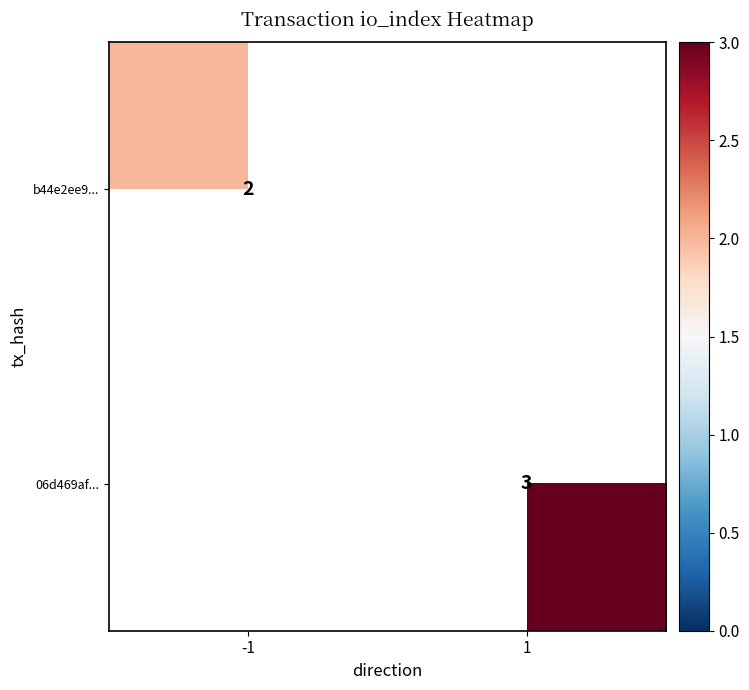

Is the value of 06d469af... at 1 greater than the value of b44e2ee9... at -1?

Yes